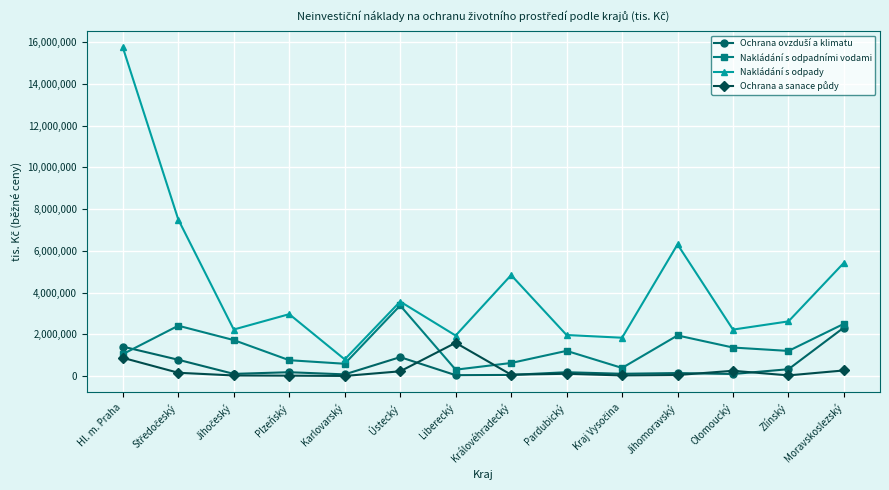

At how many categories does at least one series exceed 12595368?

1